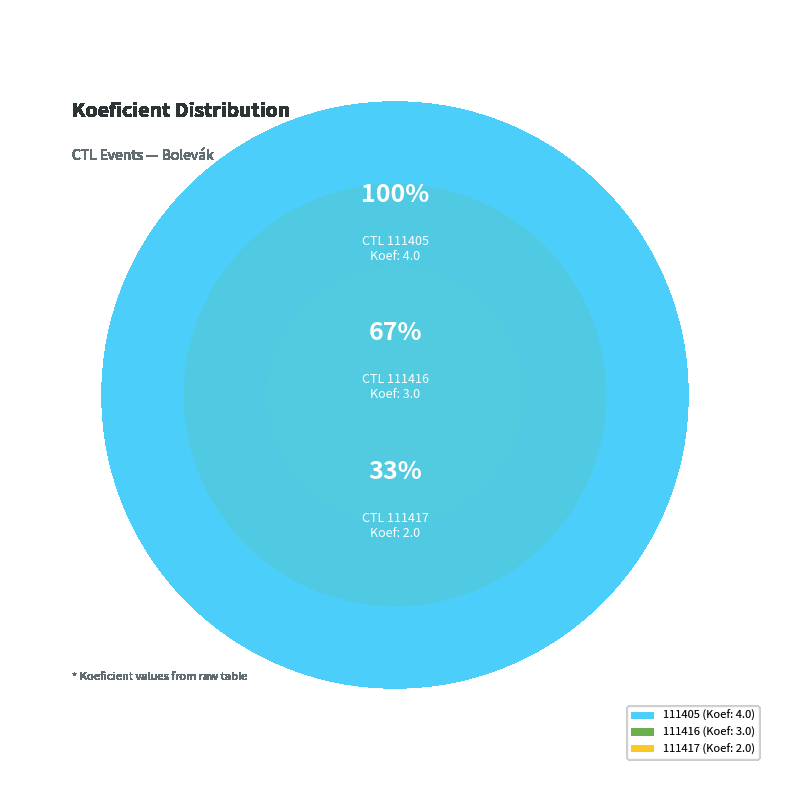

Is 111417 the majority of the pie?

No